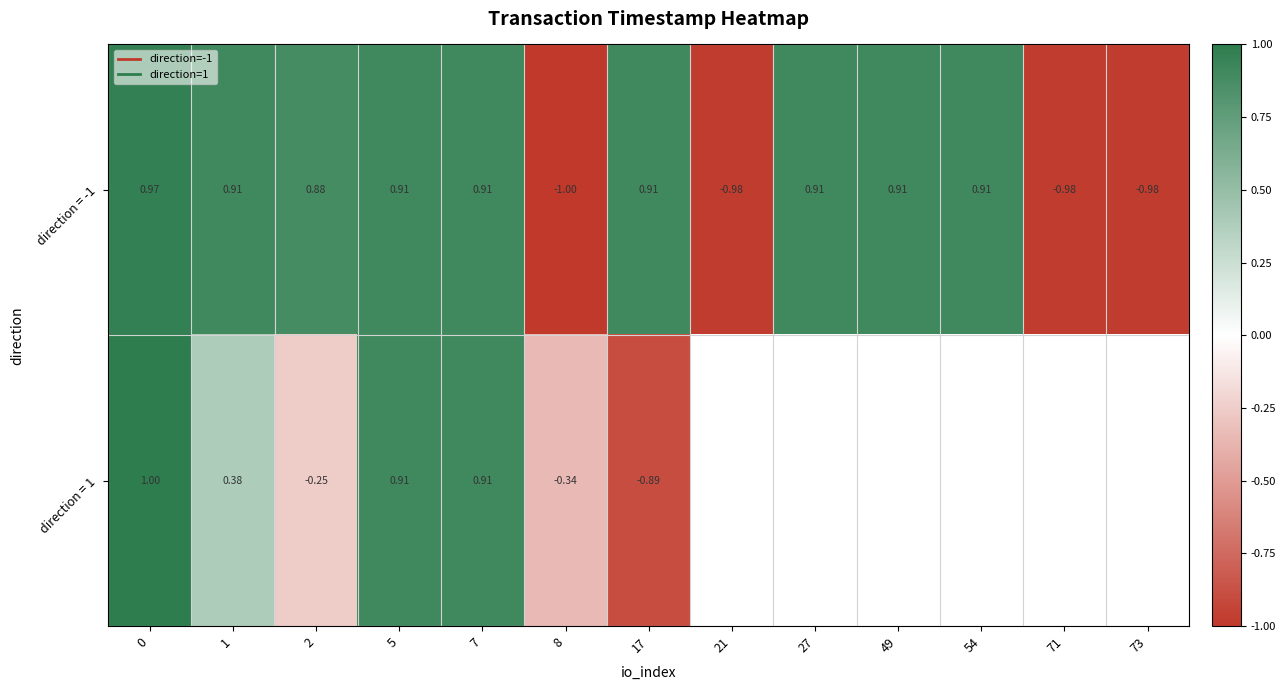

At which label is direction = 1 closest to 0?

2